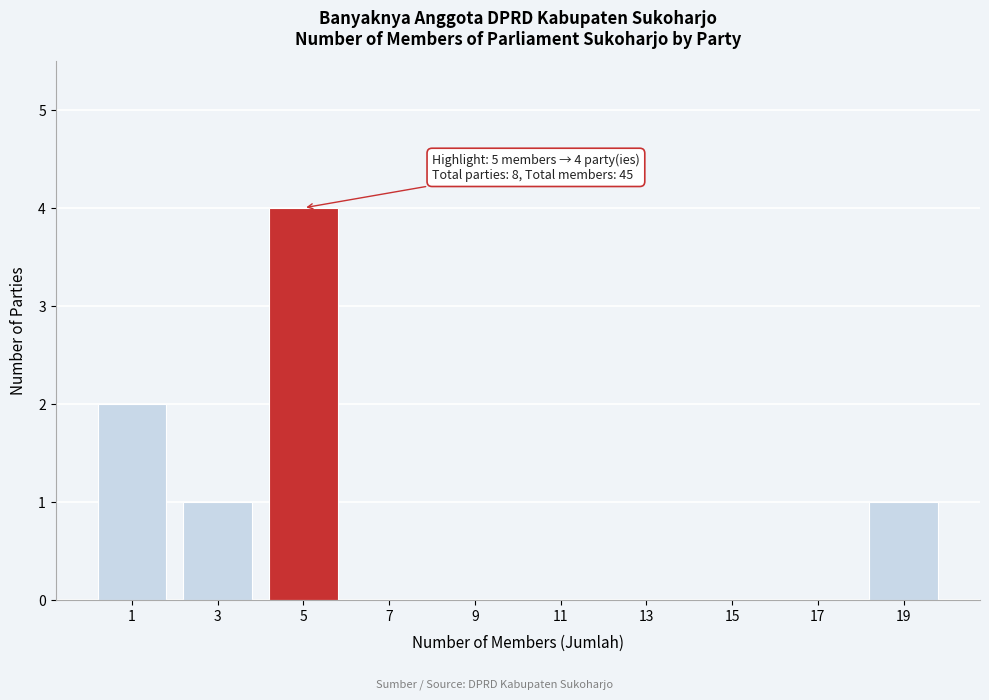

Reading left to right, transcribe all the data shown in this chart.

1=2	3=1	5=4	7=0	9=0	11=0	13=0	15=0	17=0	19=1